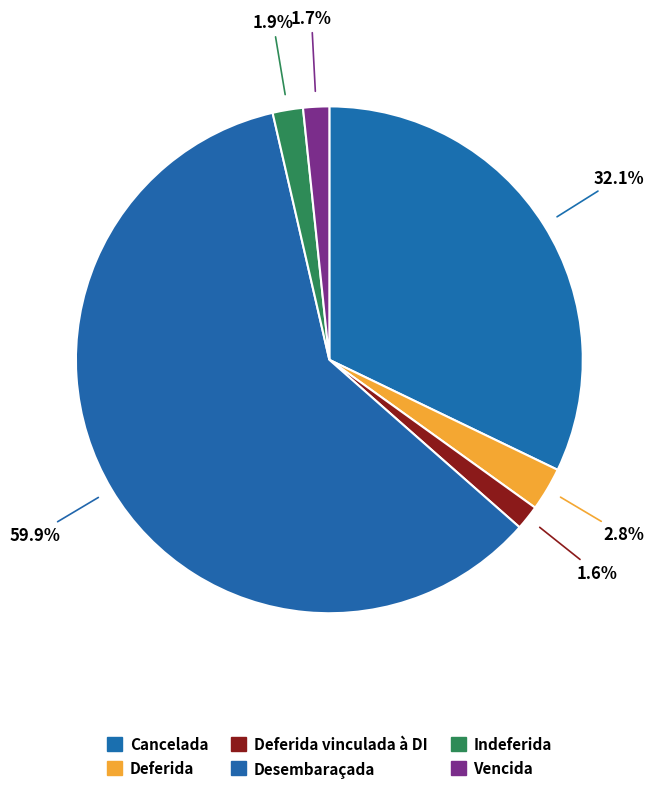

How many slices are in this pie chart?

6